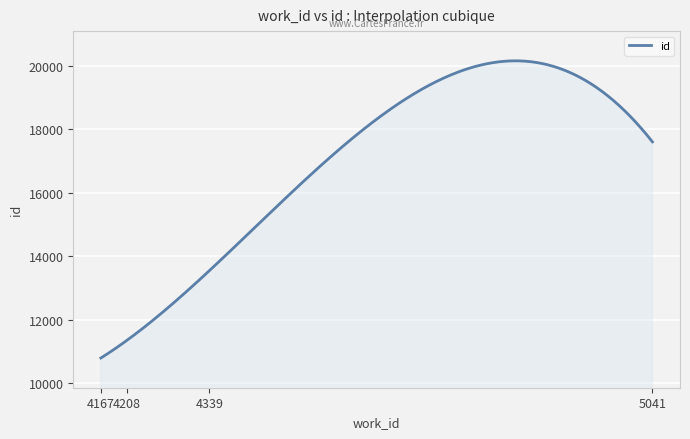

What is the greatest value displayed?

20151.0